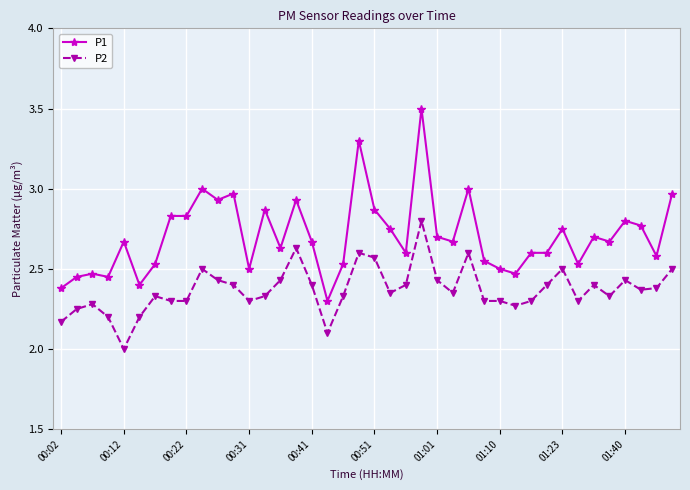

What is the difference between the second highest and minimum values in the P2 series?

0.6